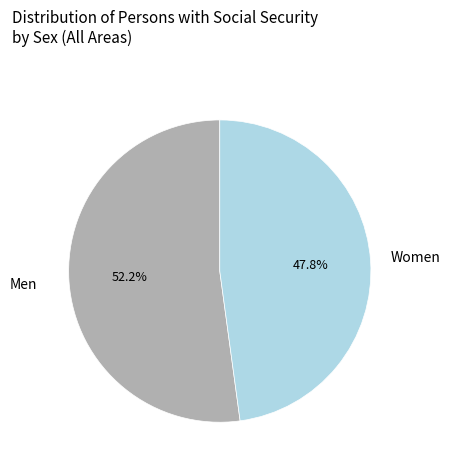

Between Women and Men, which is larger?

Men